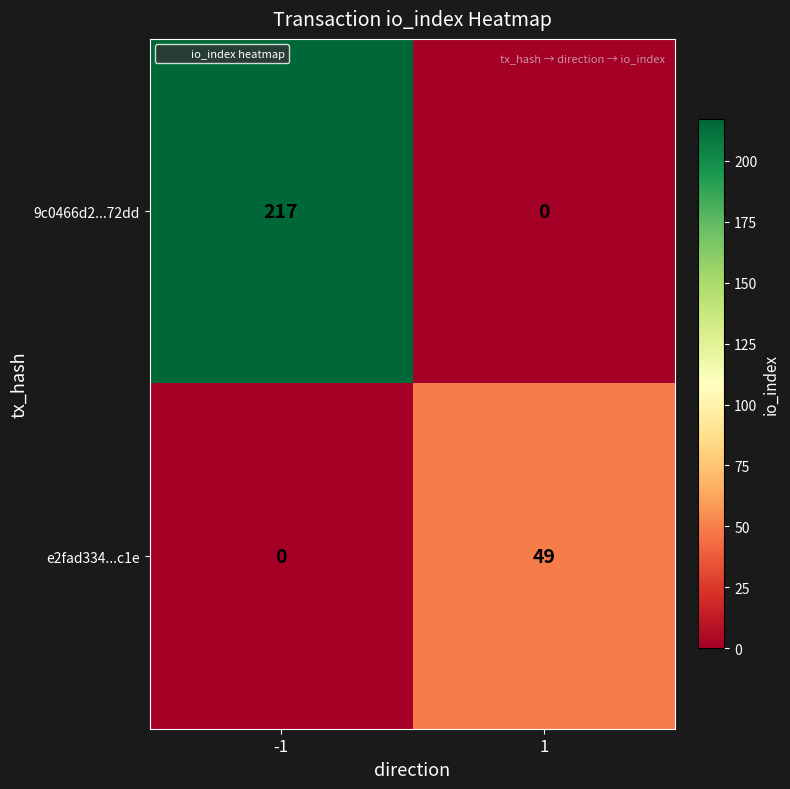

The 9c0466d2...72dd series shows 217 at -1. True or false?

True